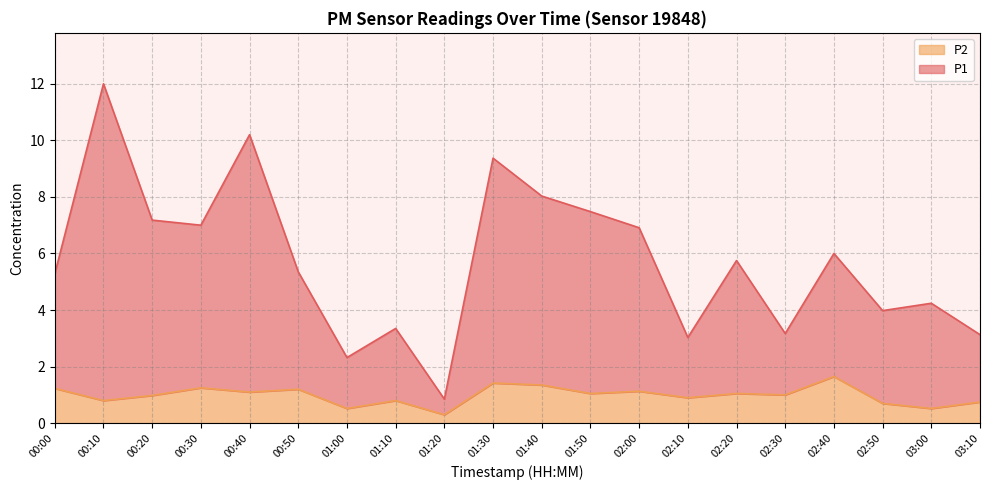

In P1, how many points are lower than both neighbors (excluding endpoints)?

6